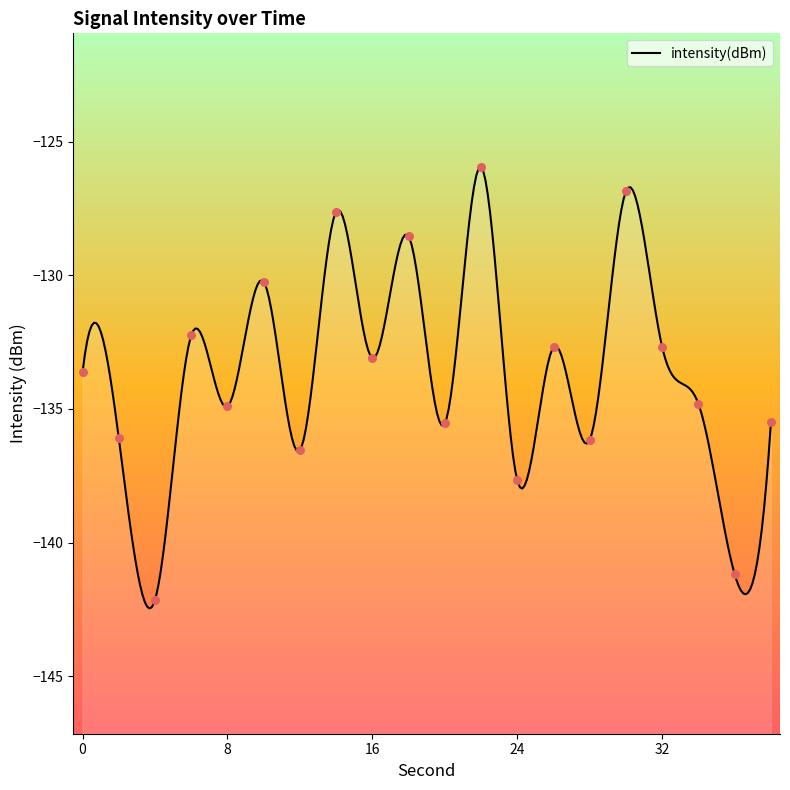

What is the change in value from 24 to 34?

+2.9